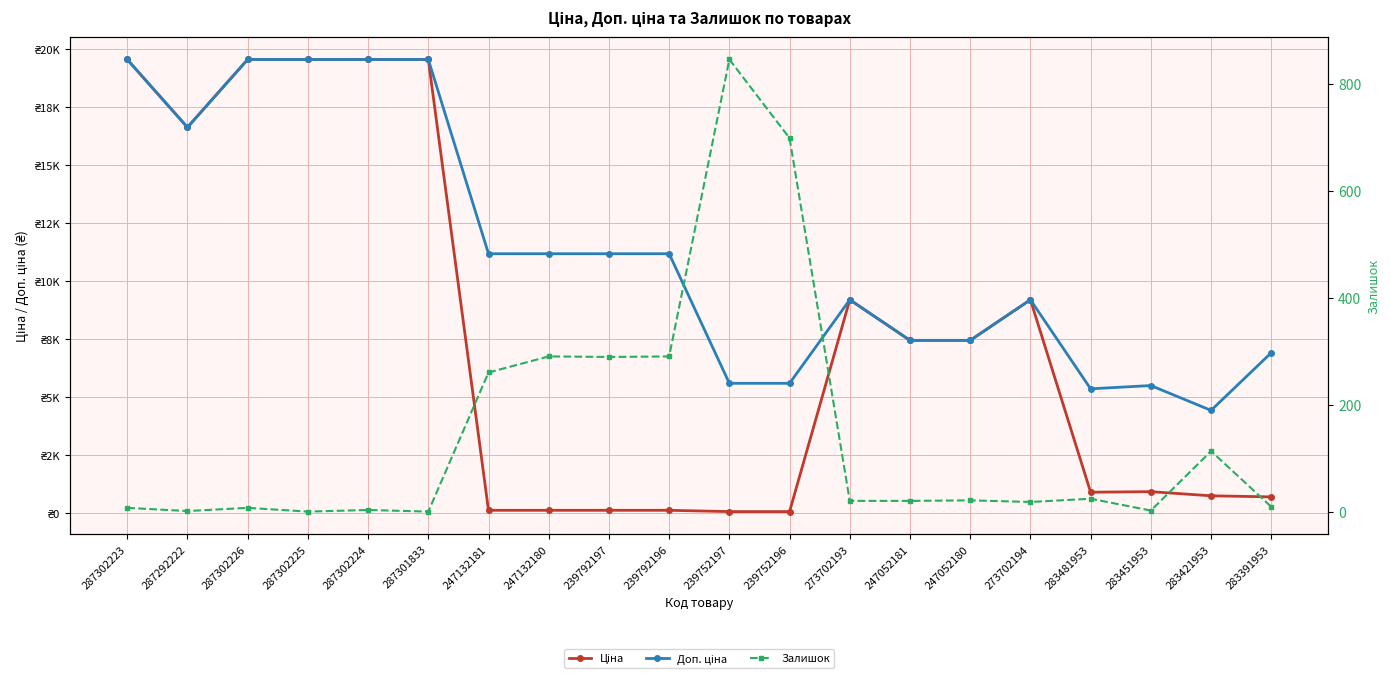

How many lines are shown in the chart?

3